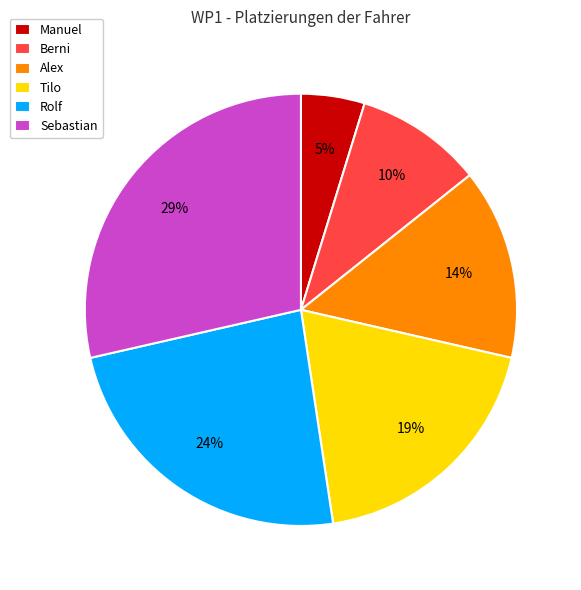

Is the sum of Manuel and Tilo greater than half?

No